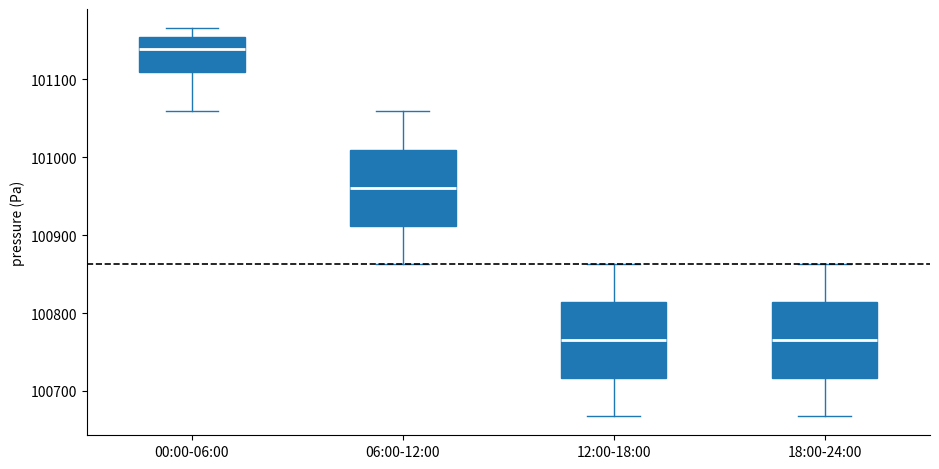

Reading left to right, transcribe this box plot: for each box, give where its median line is, the range the box spans, and where its two whiskers end, as read against the y-axis. The values are not printed on the chart, so give them approximately, as read against the axis.

00:00-06:00: median 101140, box 101110 to 101150, whiskers 101060 to 101170
06:00-12:00: median 100960, box 100910 to 101010, whiskers 100860 to 101060
12:00-18:00: median 100770, box 100720 to 100810, whiskers 100670 to 100860
18:00-24:00: median 100770, box 100720 to 100810, whiskers 100670 to 100860